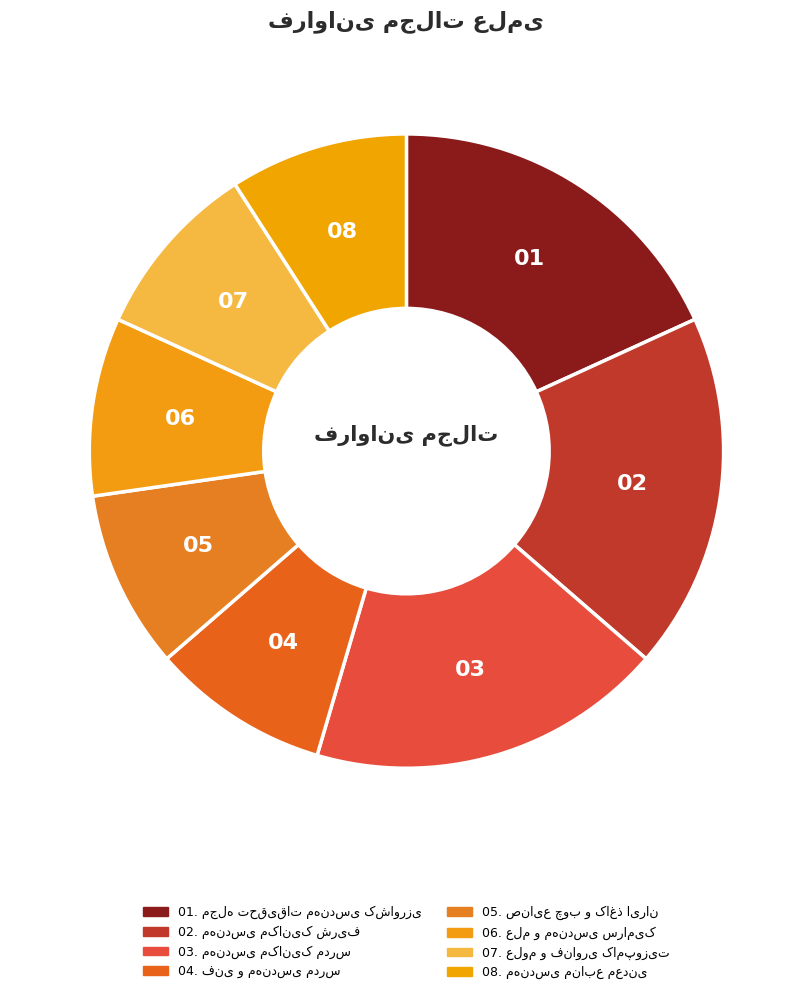

Is the sum of مجله تحقیقات مهندسی کشاورزی and مهندسی مکانیک شریف greater than half?

No